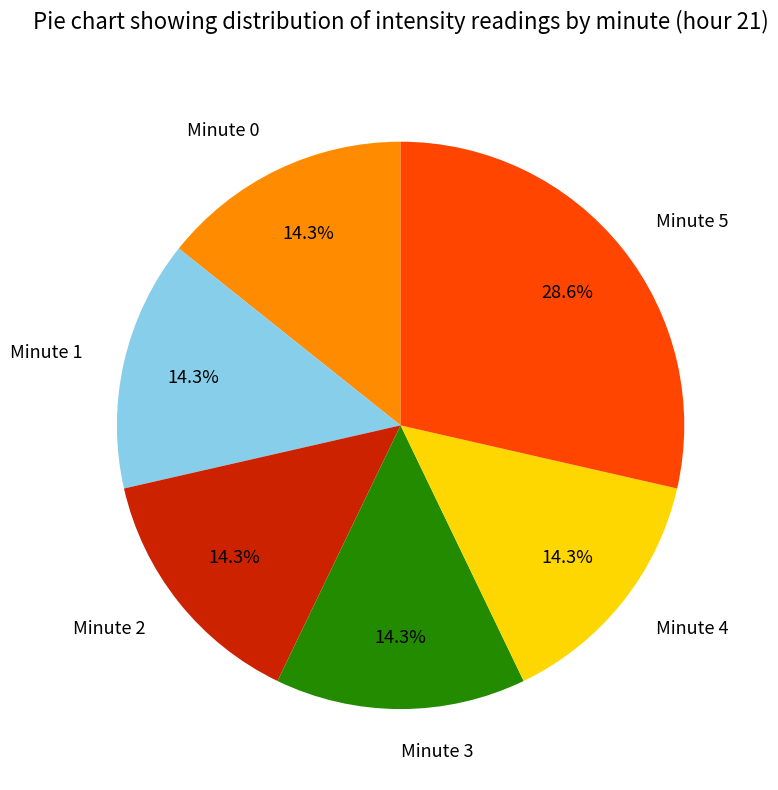

To the nearest percent, what is the difference between the largest and smallest slice percentages?

14%